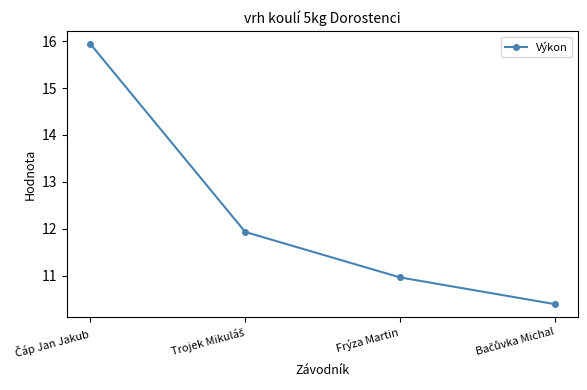

True or false: the data shows 11.0 at Frýza Martin.

True